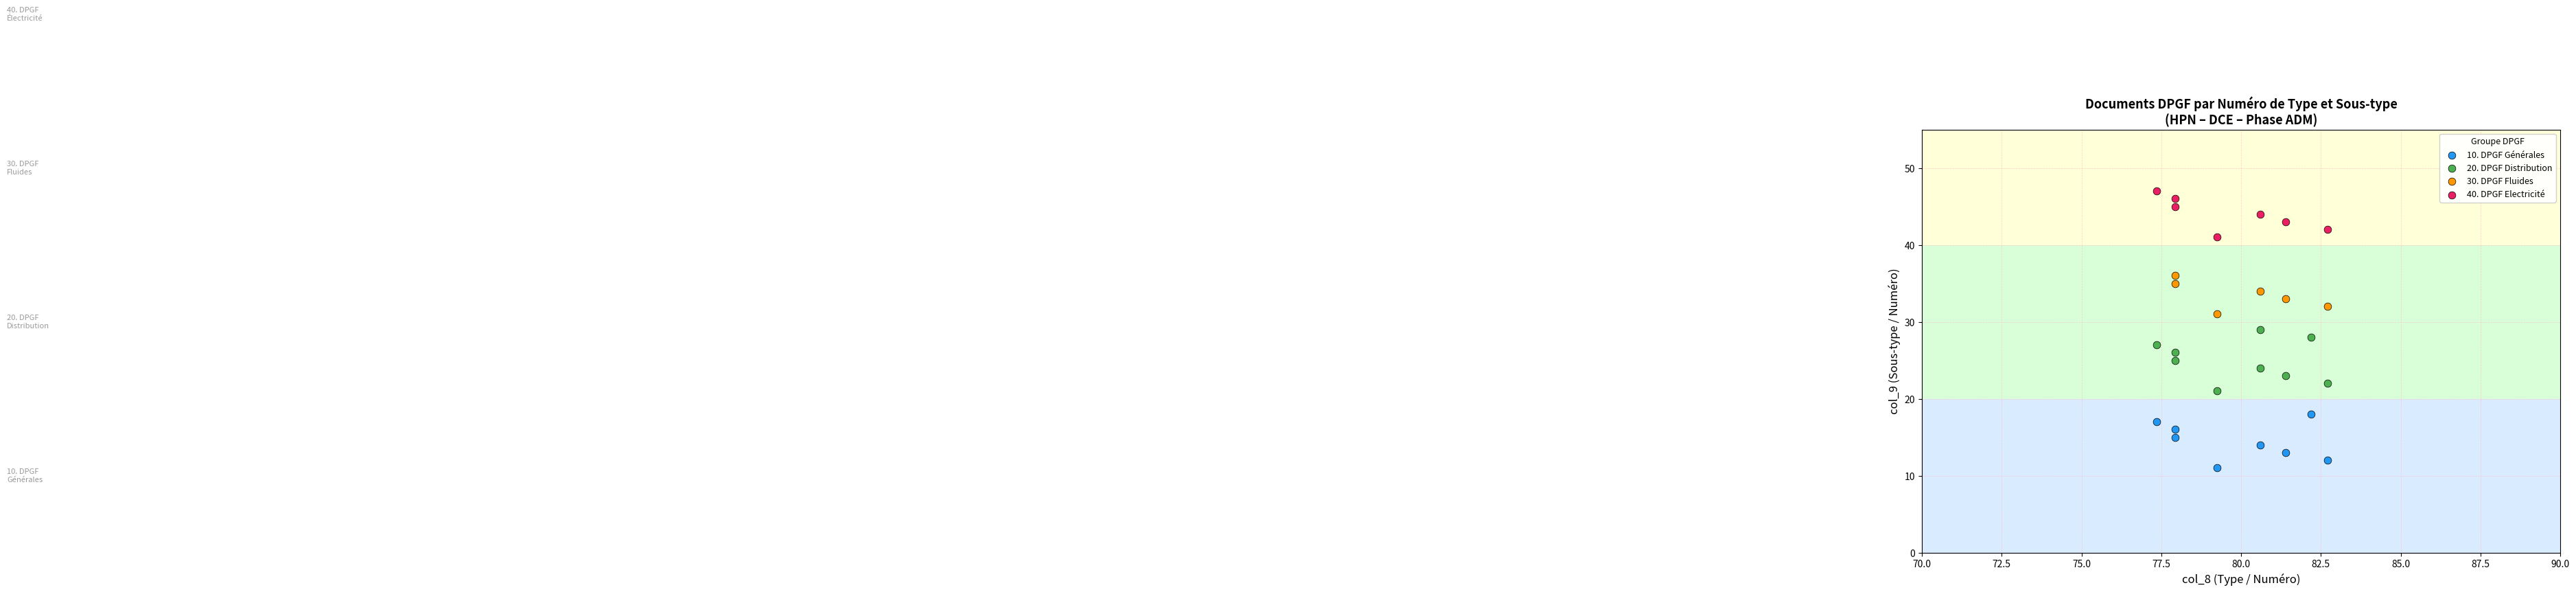

Which series contains the highest Y value?

40. DPGF Electricité